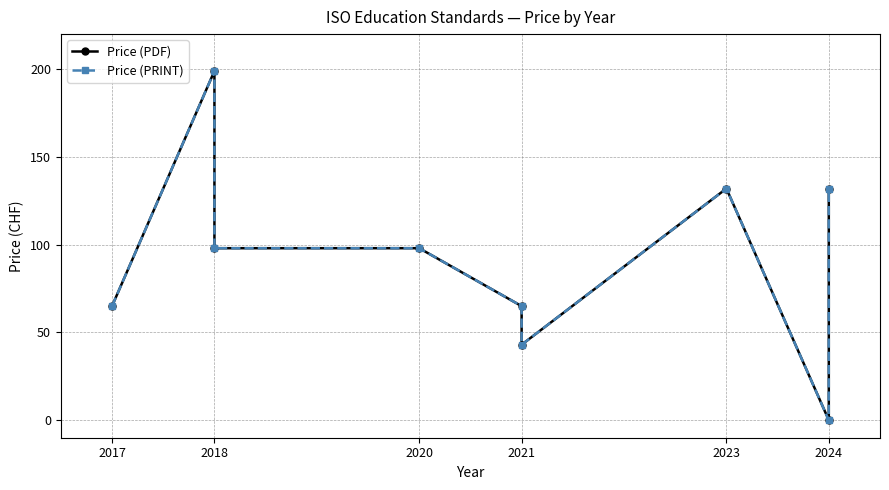

Where does the Price (PDF) series first go above 98?

2018